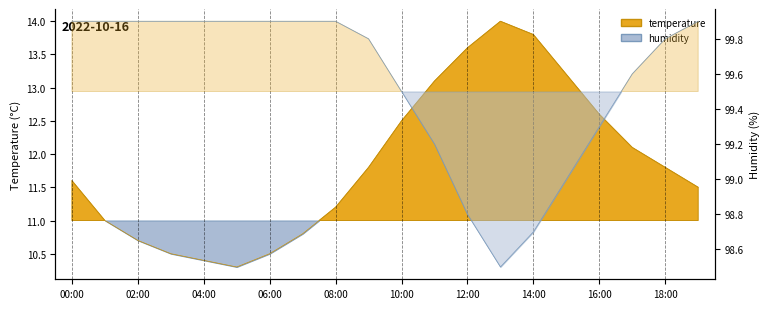

How many values in the humidity series exceed 99?

16